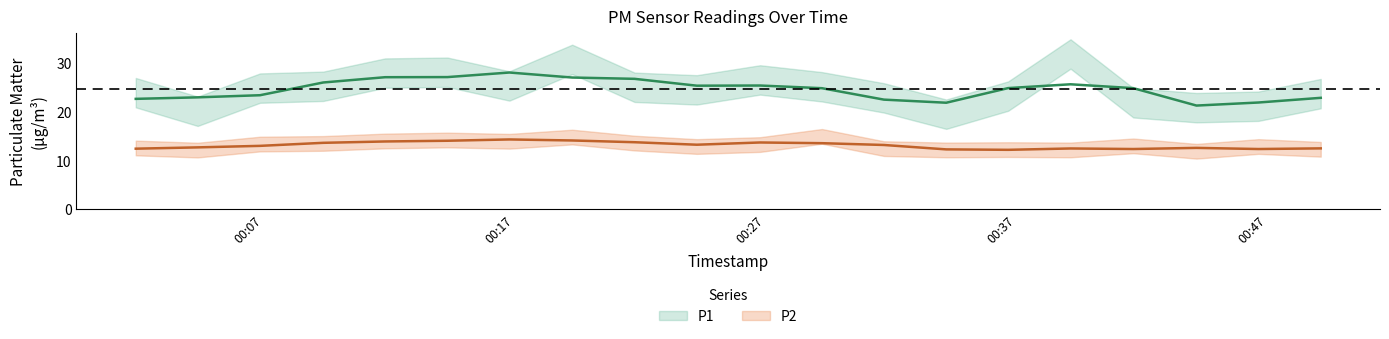

Is it true that P2 equals 6.0 at 2023-03-01T00:41:39?

False